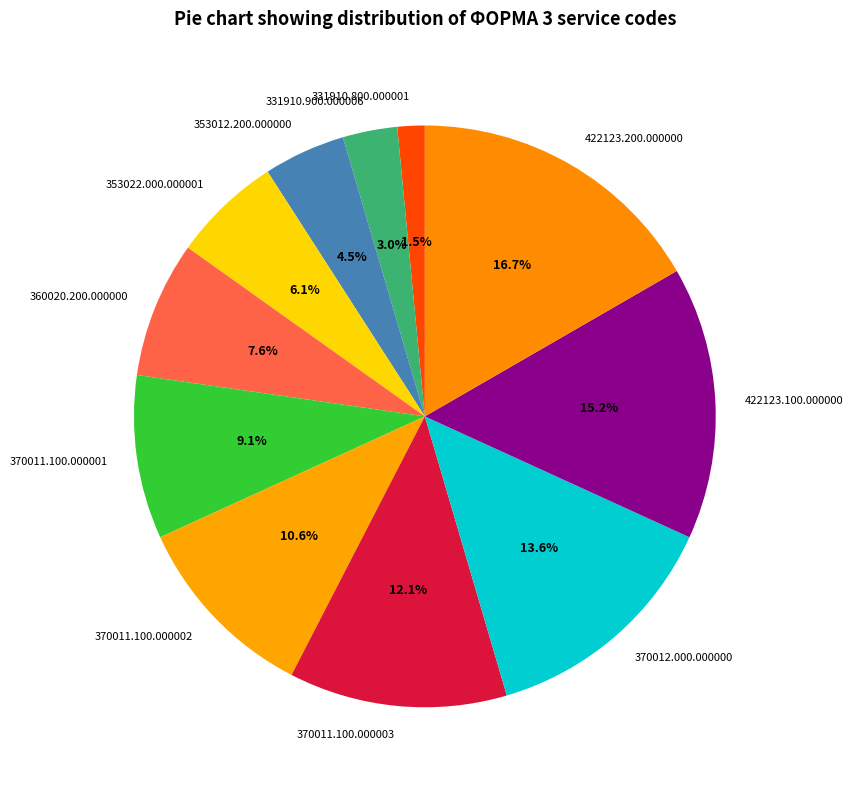

Which category has the smallest portion of the pie?

331910.800.000001